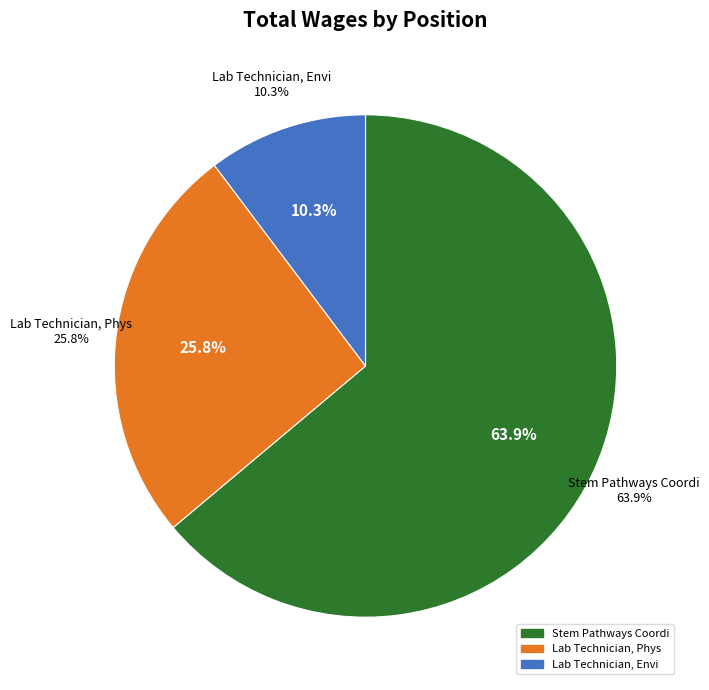

Which has a higher value, Stem Pathways Coordi or Lab Technician, Phys?

Stem Pathways Coordi